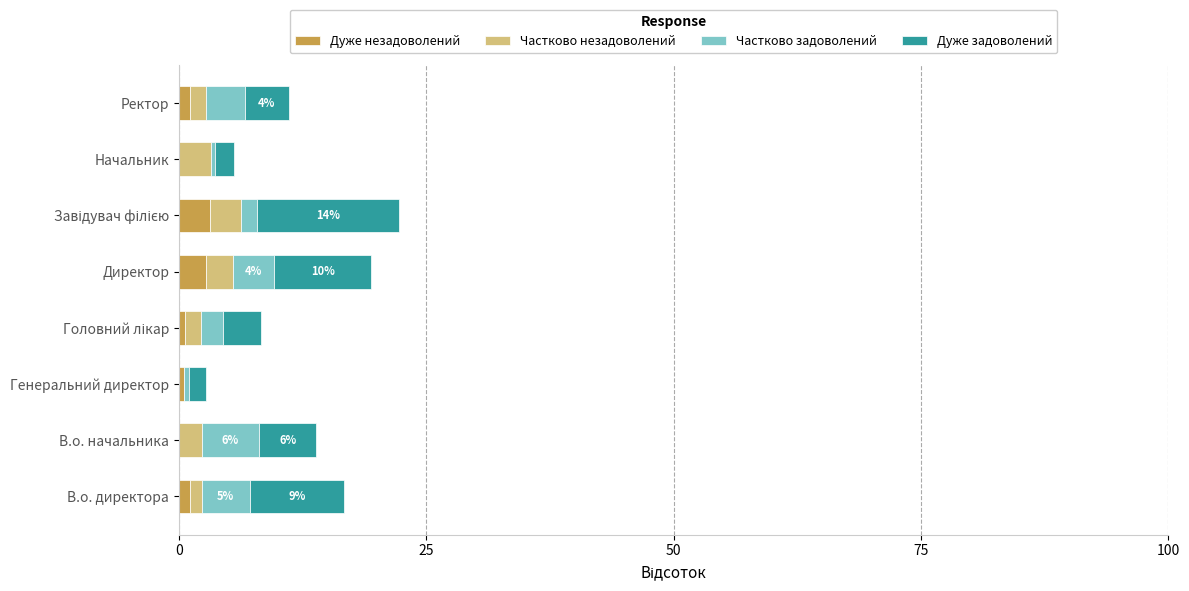

How many data points does each series have?

8